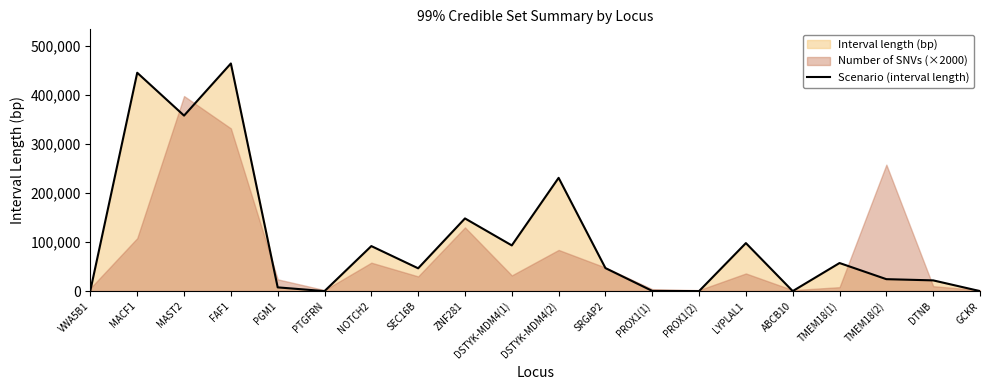

List the labels in order of value, smallest first.

PTGFRN, PROX1(2), ABCB10, GCKR, PROX1(1), VWA5B1, PGM1, DTNB, TMEM18(2), SEC16B, SRGAP2, TMEM18(1), NOTCH2, DSTYK-MDM4(1), LYPLAL1, ZNF281, DSTYK-MDM4(2), MAST2, MACF1, FAF1